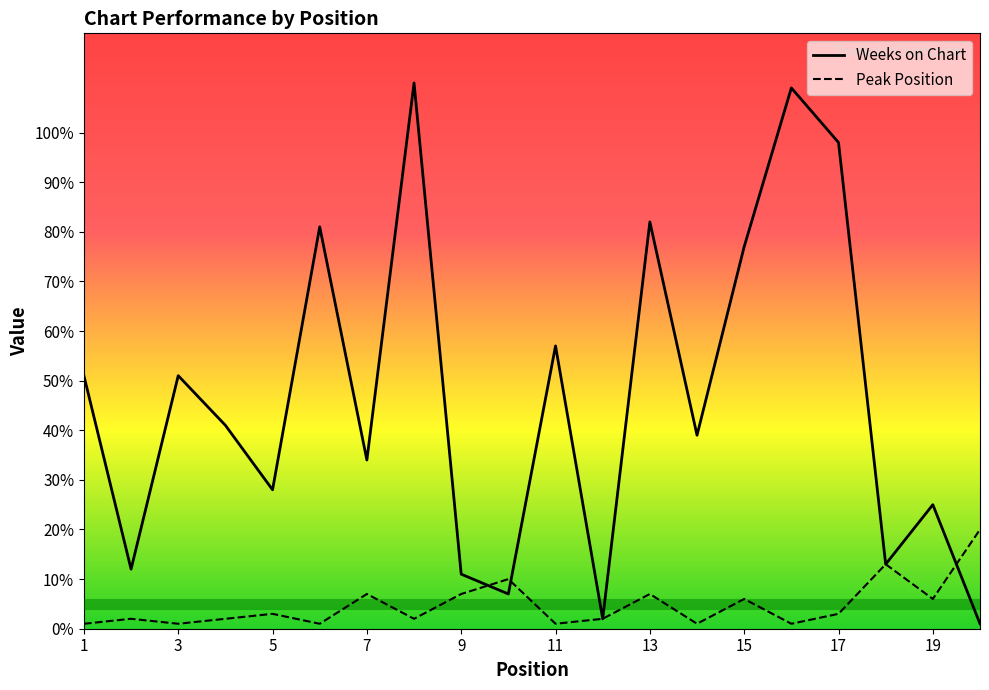

What is the sum of all Peak Position values?

96